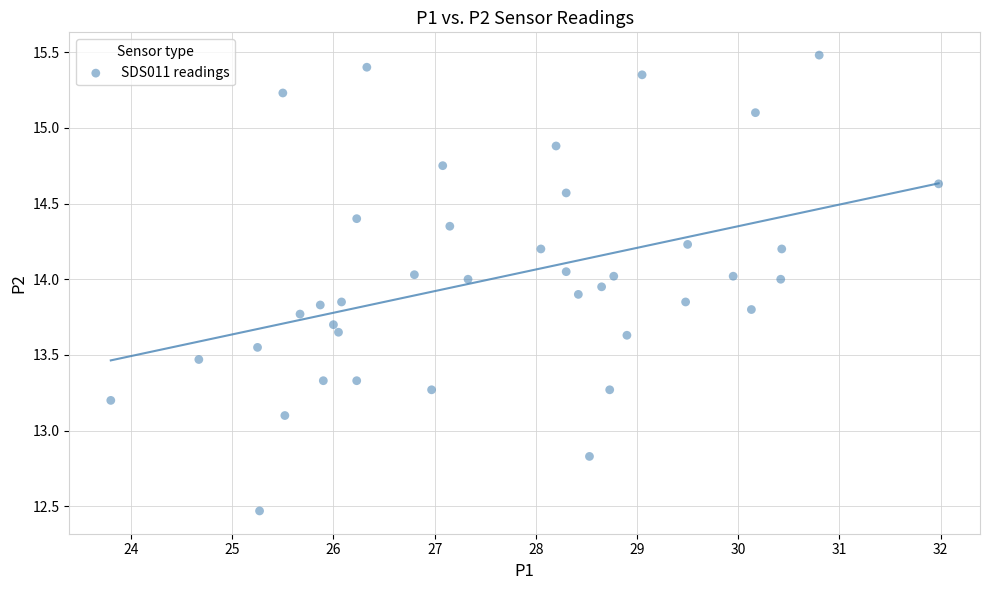

What is the range of Y values (max minus min)?

3.0